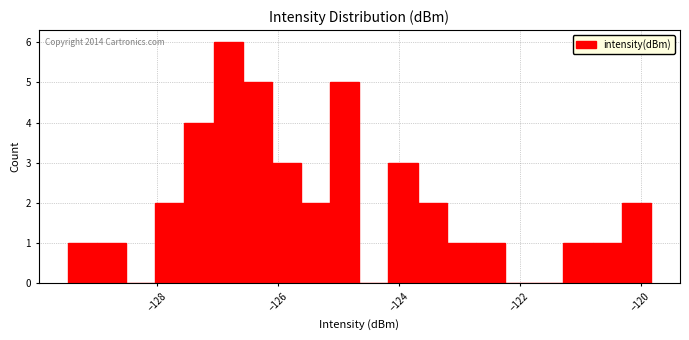

Read against the x-axis, roughly where is the centre of the tallest bar?

-126.8